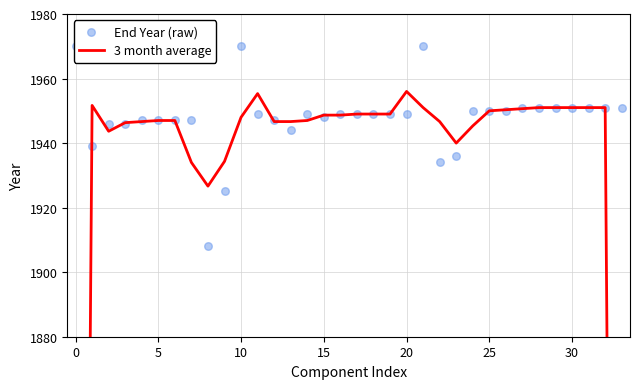

Which series has the widest spread of Y values?

3 month average